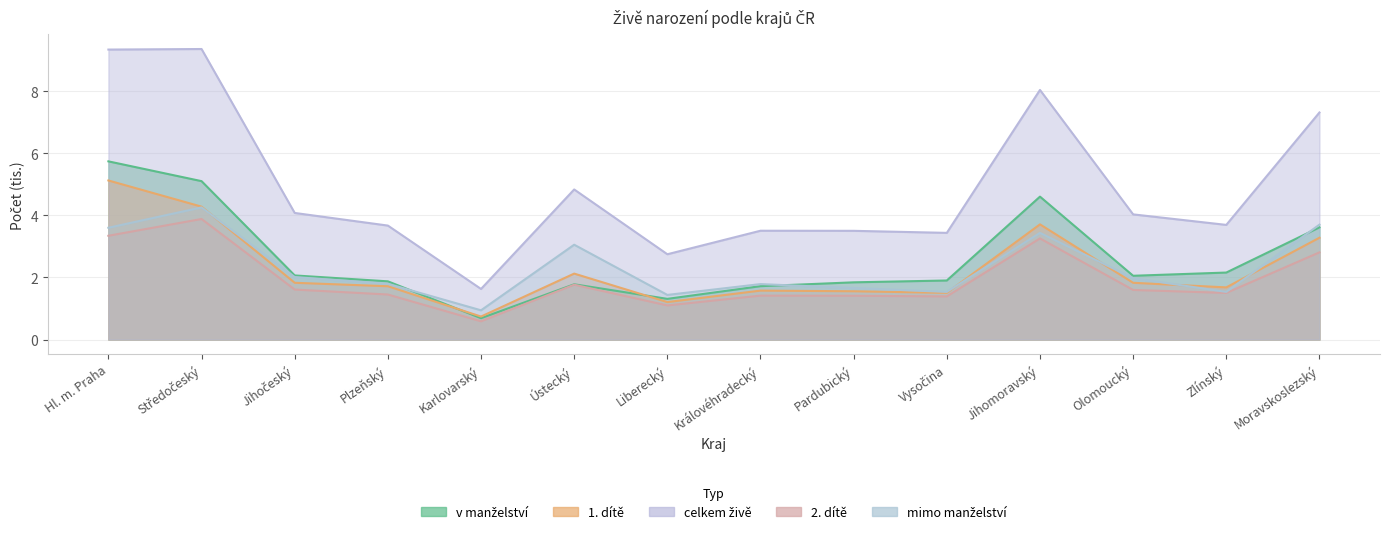

What is the spread (max minus min) of values at Karlovarský?

1.0